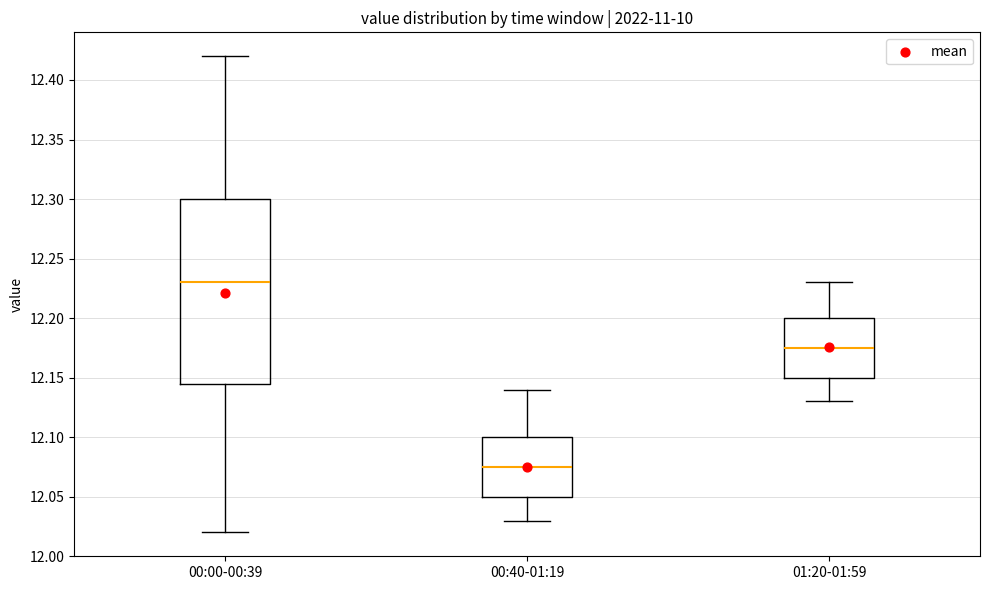

Reading left to right, read every box against the y-axis: the position of its median line, the range the box covers, and the ends of its whiskers. The values are not printed on the chart, so give them approximately, as read against the axis.

00:00-00:39: median 12.230, box 12.145 to 12.300, whiskers 12.020 to 12.420
00:40-01:19: median 12.075, box 12.050 to 12.100, whiskers 12.030 to 12.140
01:20-01:59: median 12.175, box 12.150 to 12.200, whiskers 12.130 to 12.230